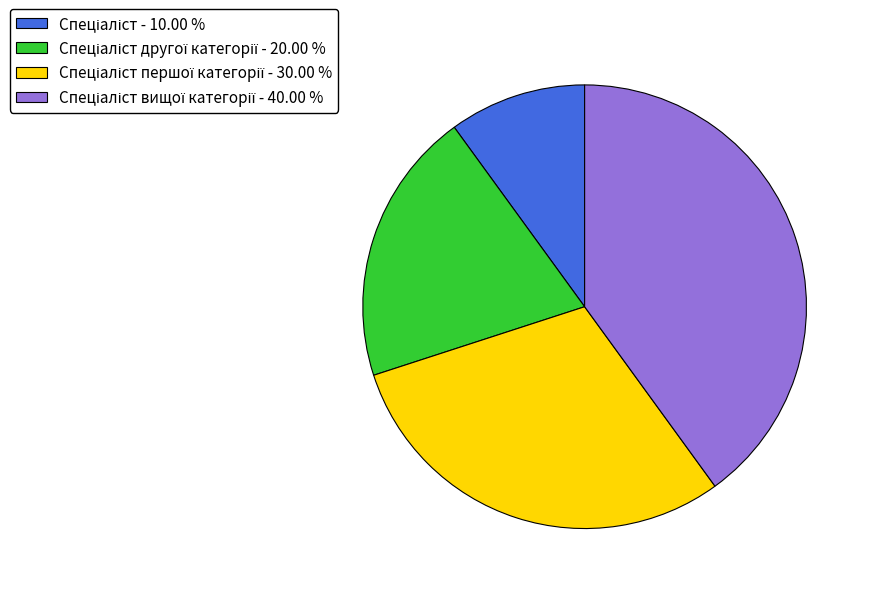

Is there any slice that represents more than half of the pie?

No